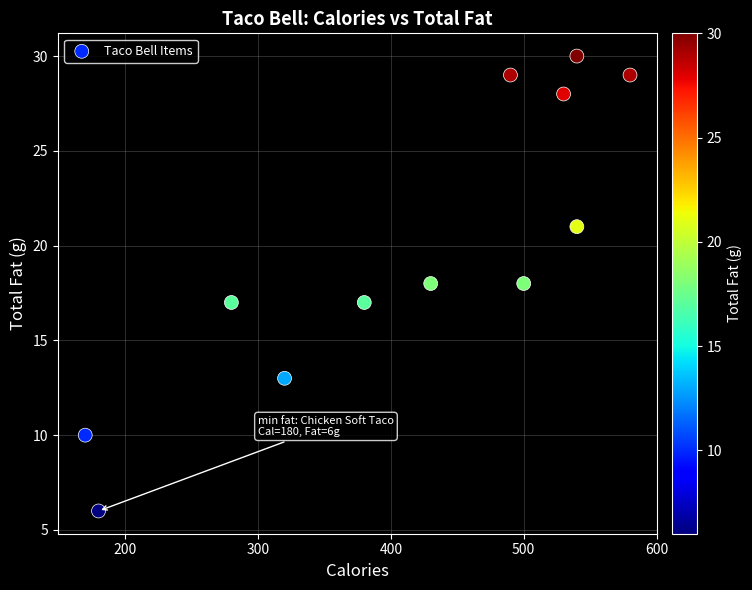

What is the range of X values (max minus min)?

410